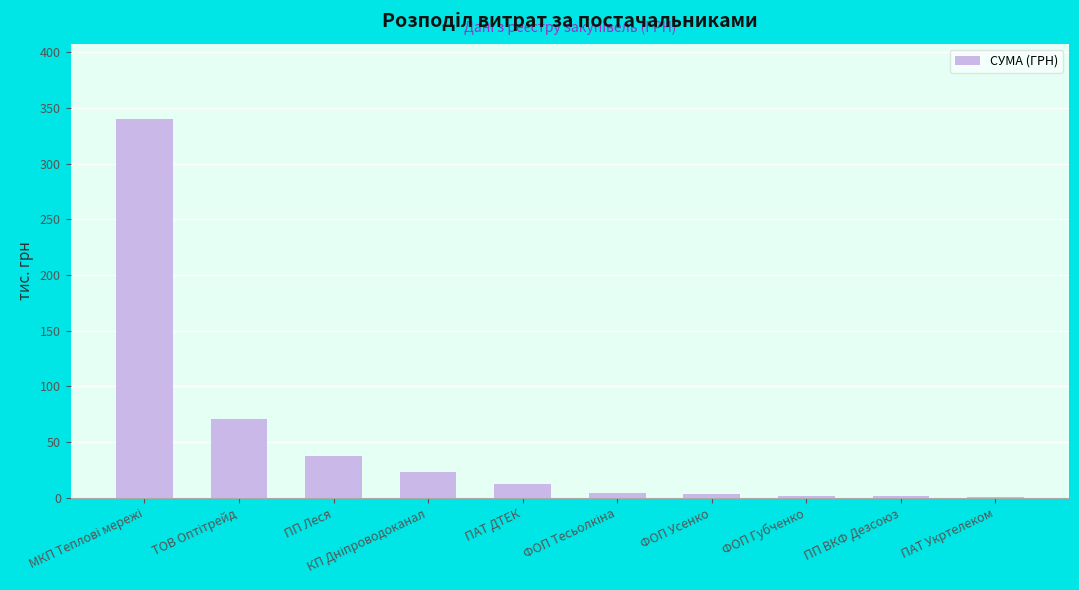

Which has a higher value, ПП Леся or ПАТ Укртелеком?

ПП Леся